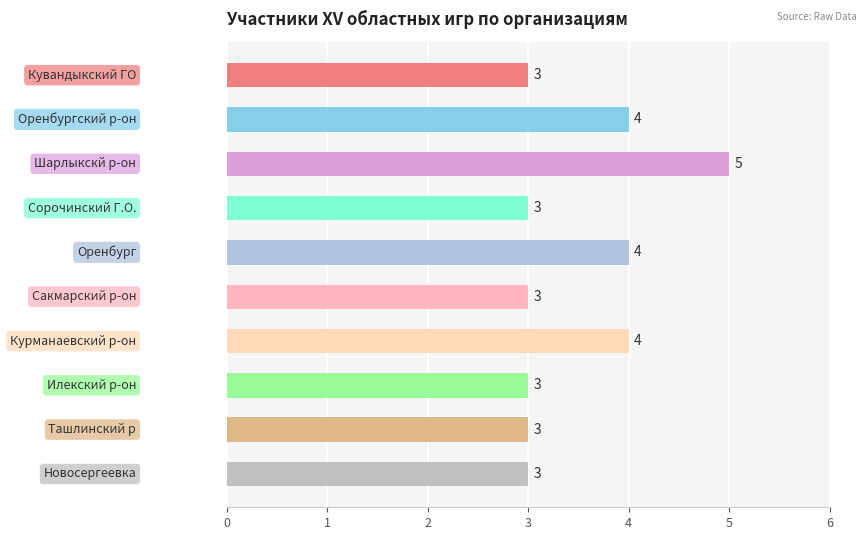

Reading bottom to top, extract all data points from this chart.

3	3	3	4	3	4	3	5	4	3